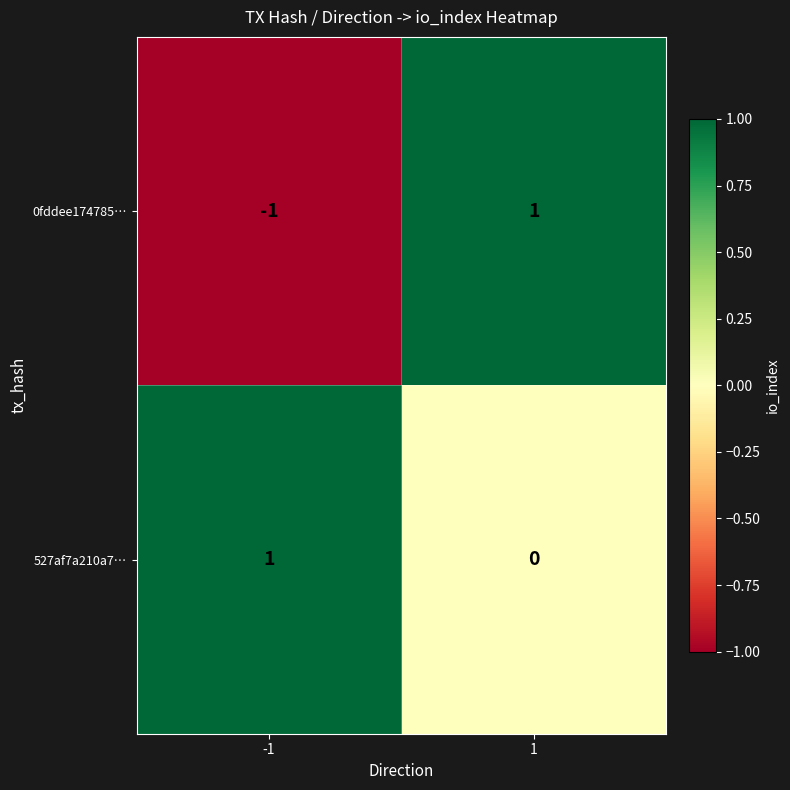

At which category is the sum across all series the highest?

1